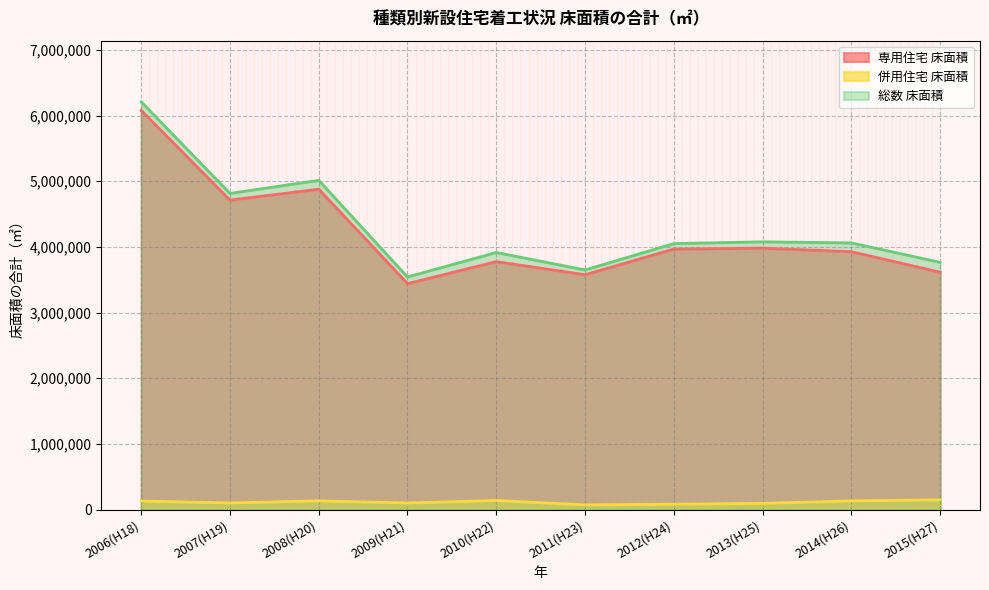

The 総数 床面積 series shows 2192532 at 2010(H22). True or false?

False